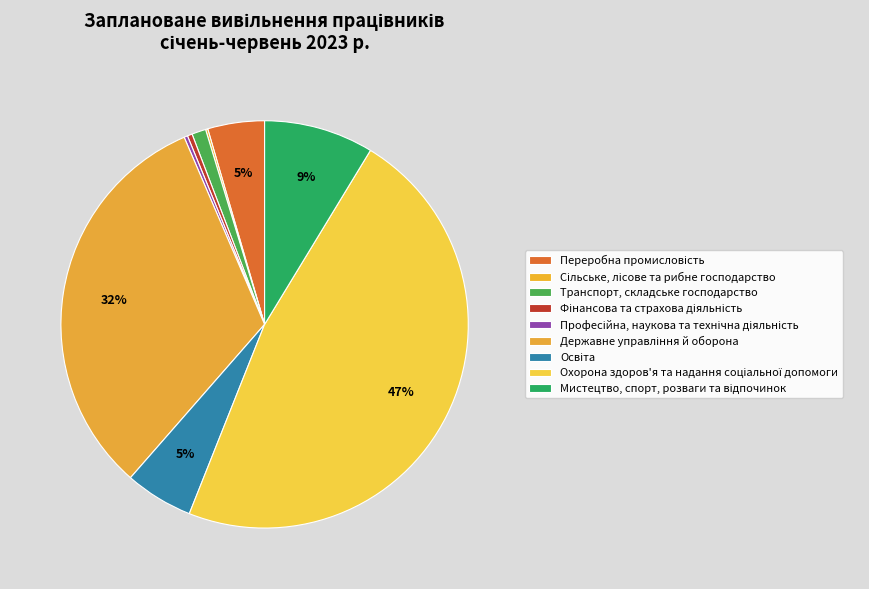

Is it true that Державне управління й оборона is 47% of the pie?

False